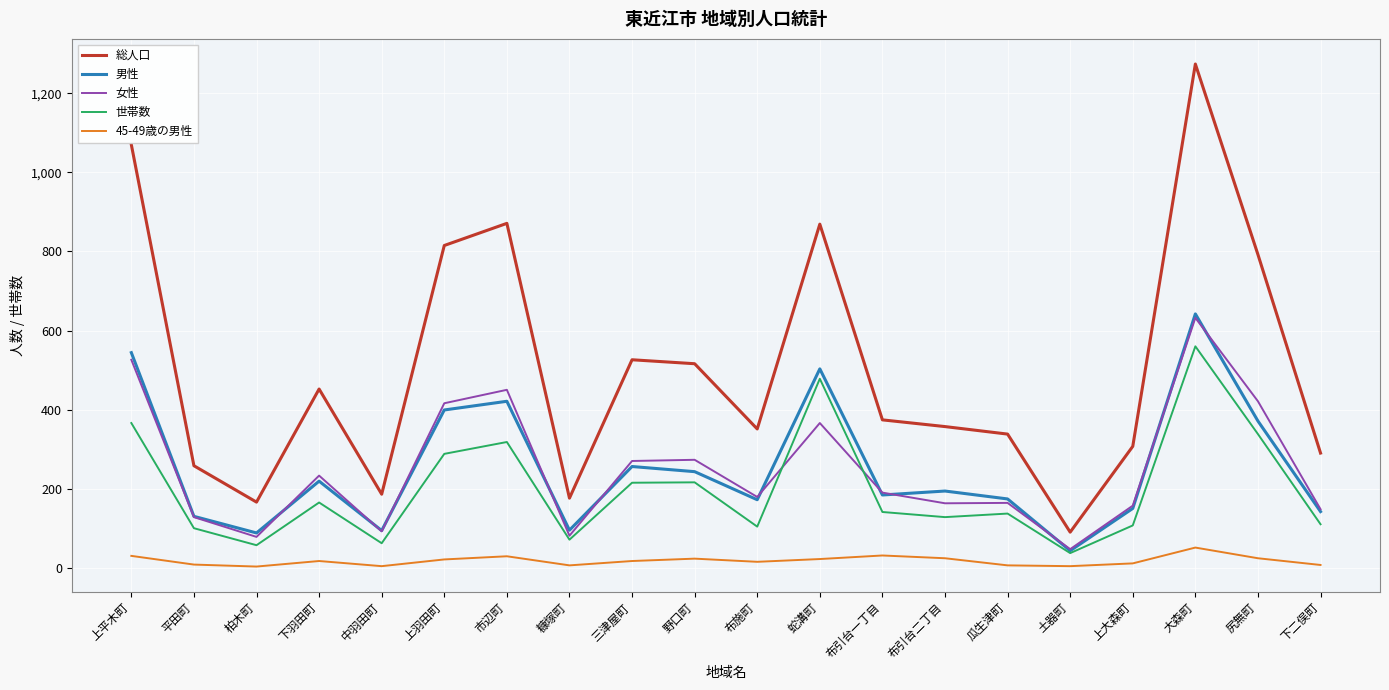

Is the value of 45-49歳の男性 at 市辺町 greater than the value of 世帯数 at 布引台二丁目?

No